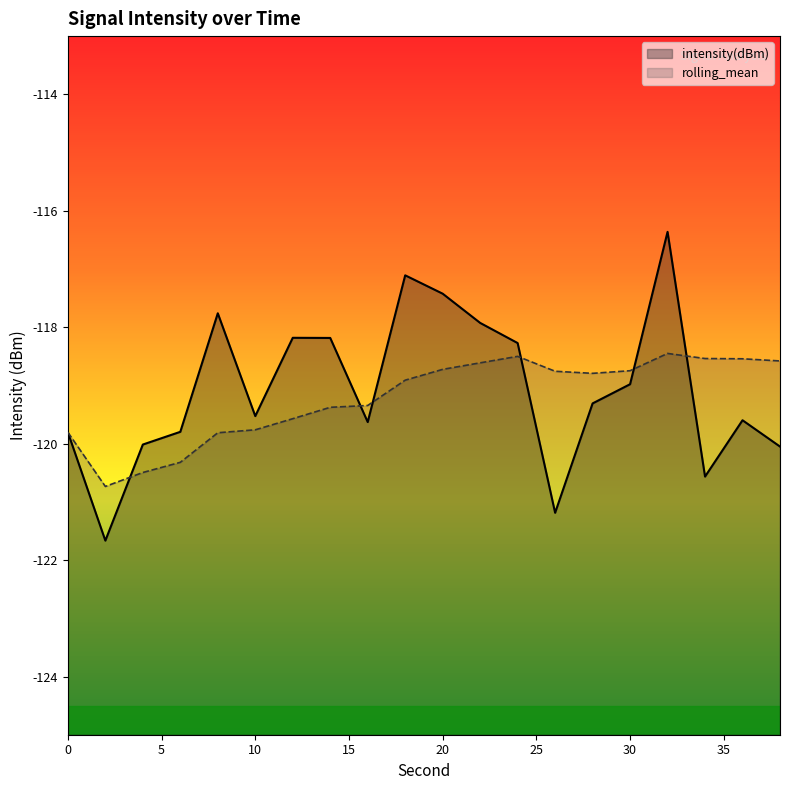

Reading left to right, what are all the values shown in this chart?

intensity(dBm): -119.8	-121.7	-120.0	-119.8	-117.8	-119.5	-118.2	-118.2	-119.6	-117.1	-117.4	-117.9	-118.3	-121.2	-119.3	-119.0	-116.4	-120.6	-119.6	-120.1
rolling_mean: -119.8	-120.7	-120.5	-120.3	-119.8	-119.8	-119.6	-119.4	-119.3	-118.9	-118.7	-118.6	-118.5	-118.8	-118.8	-118.7	-118.5	-118.5	-118.5	-118.6